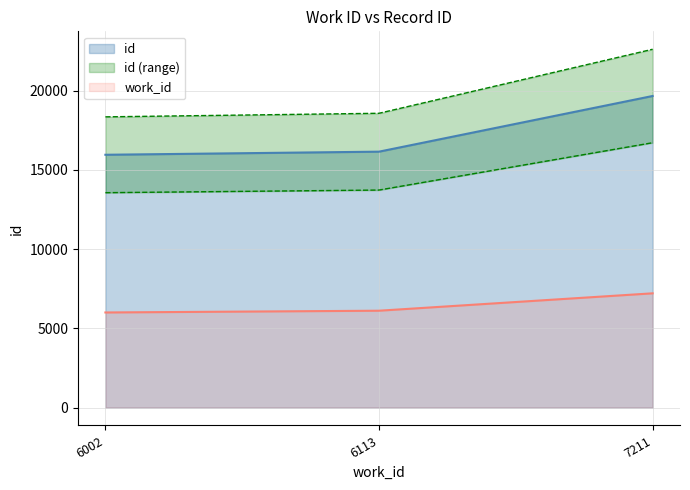

Rank the categories by id value from lowest to highest.

6002, 6113, 7211